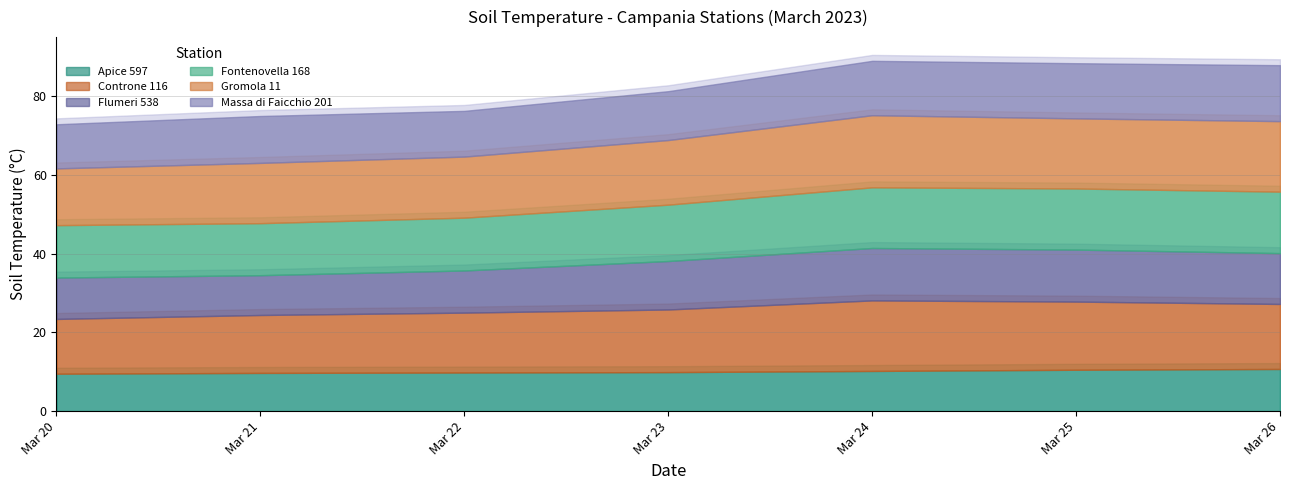

Rank the categories by Fontenovella 168 value from lowest to highest.

2023-03-21, 2023-03-20, 2023-03-22, 2023-03-23, 2023-03-24, 2023-03-25, 2023-03-26